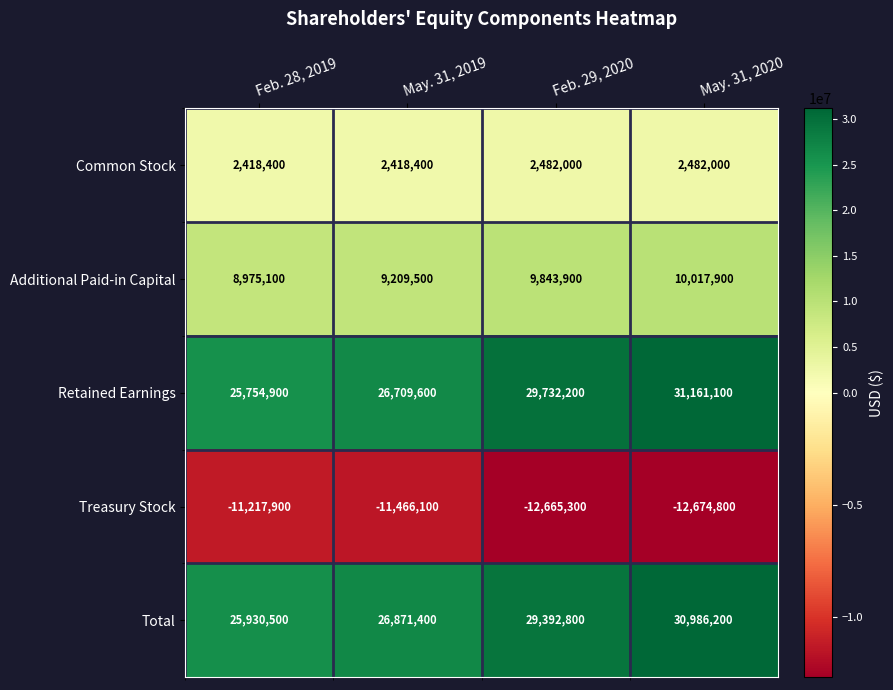

How many values in the Additional Paid-in Capital series are below 9843900?

2